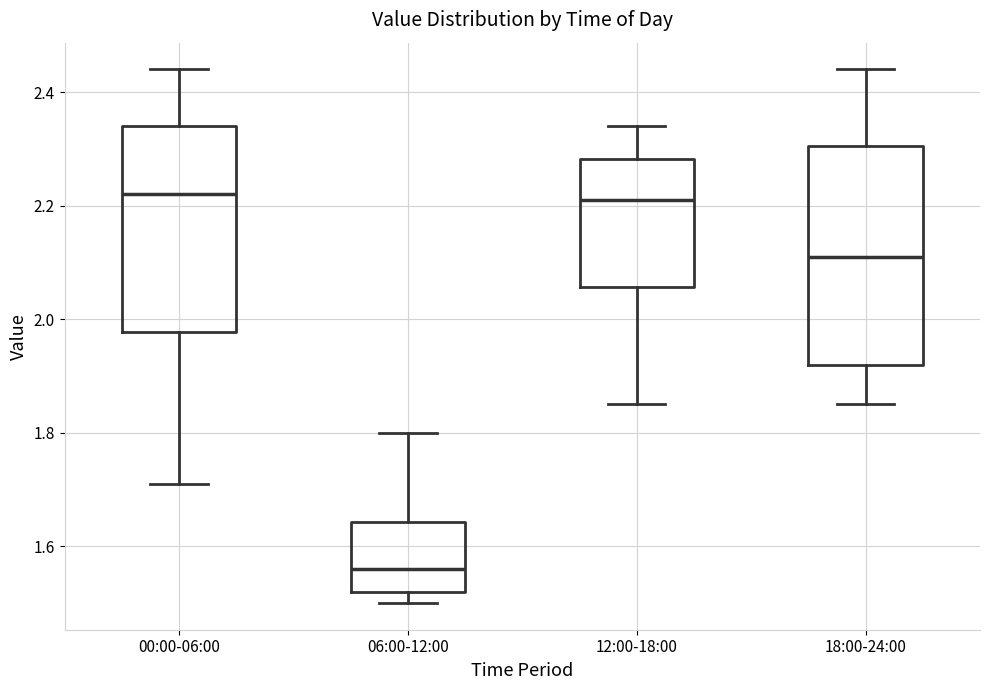

Reading left to right, read every box against the y-axis: the position of its median line, the range the box covers, and the ends of its whiskers. The values are not printed on the chart, so give them approximately, as read against the axis.

00:00-06:00: median 2.22, box 1.98 to 2.34, whiskers 1.72 to 2.44
06:00-12:00: median 1.56, box 1.52 to 1.64, whiskers 1.50 to 1.80
12:00-18:00: median 2.22, box 2.06 to 2.28, whiskers 1.86 to 2.34
18:00-24:00: median 2.12, box 1.92 to 2.30, whiskers 1.86 to 2.44